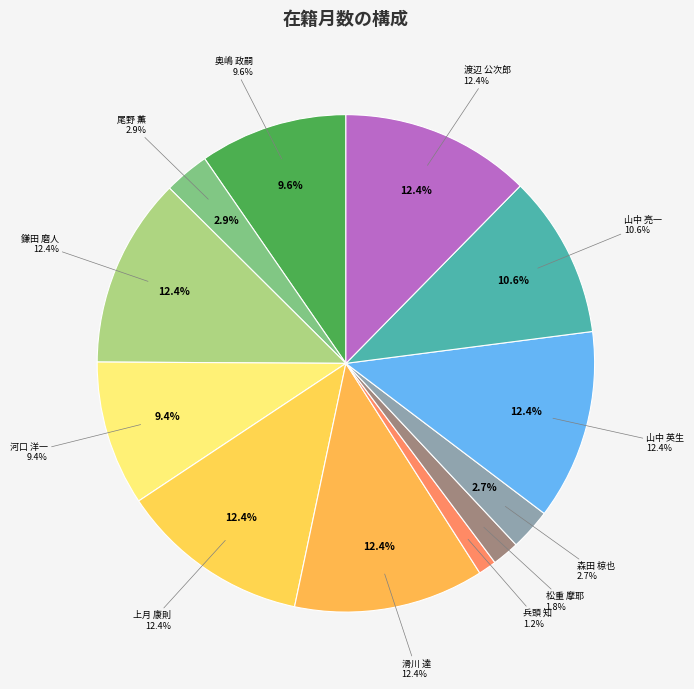

Which slice is the smallest?

兵頭 知